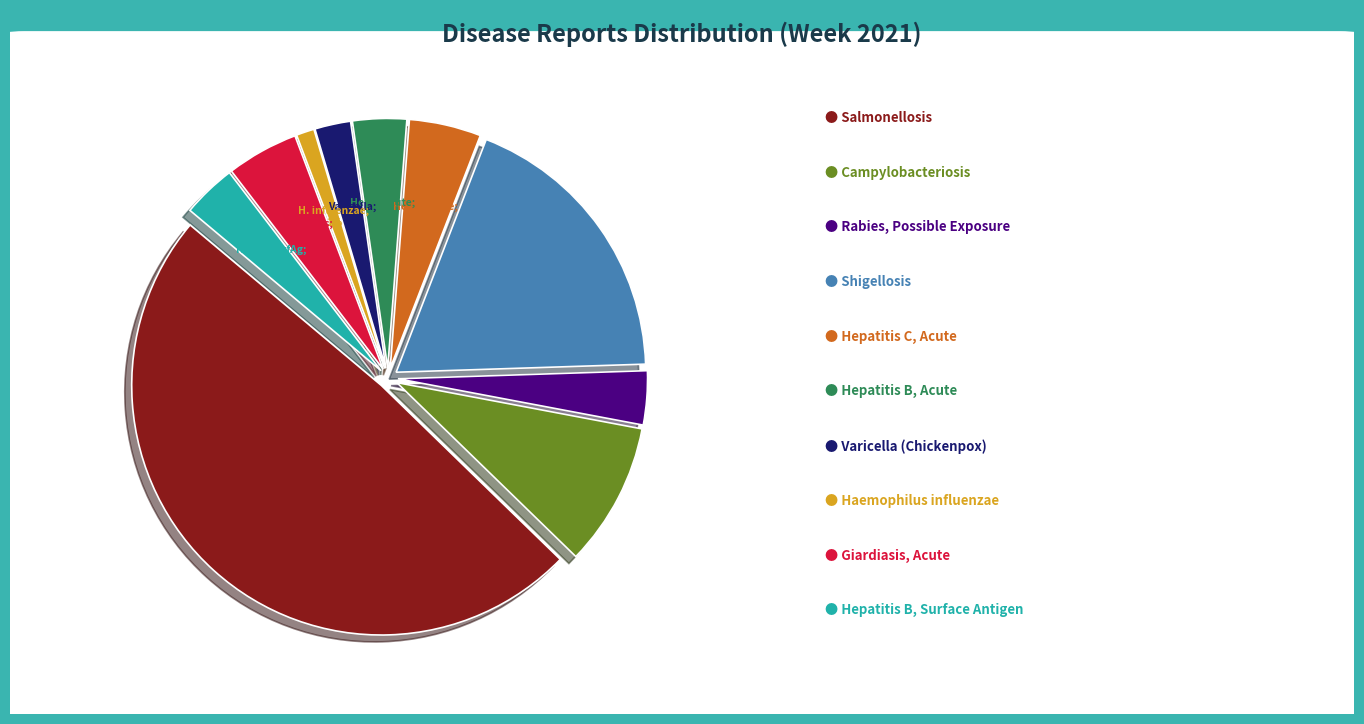

Does Hepatitis C, Acute represent more than half of the total?

No